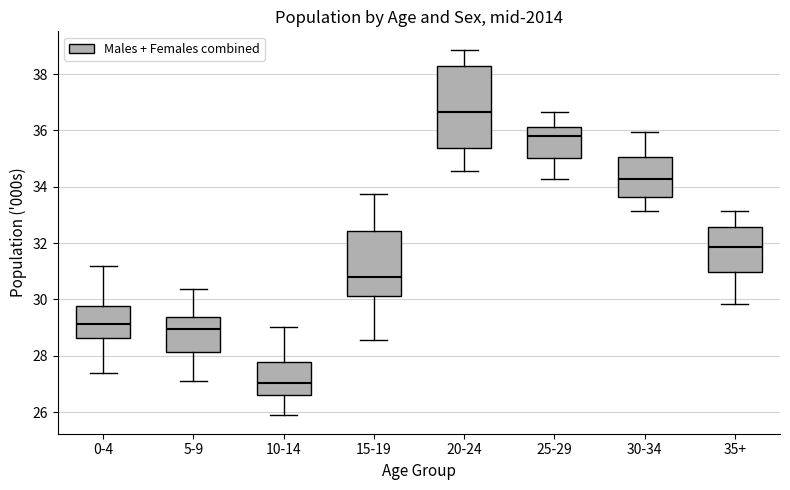

Comparing the boxes themselves (not the whiskers), which one is the tallest?

20-24